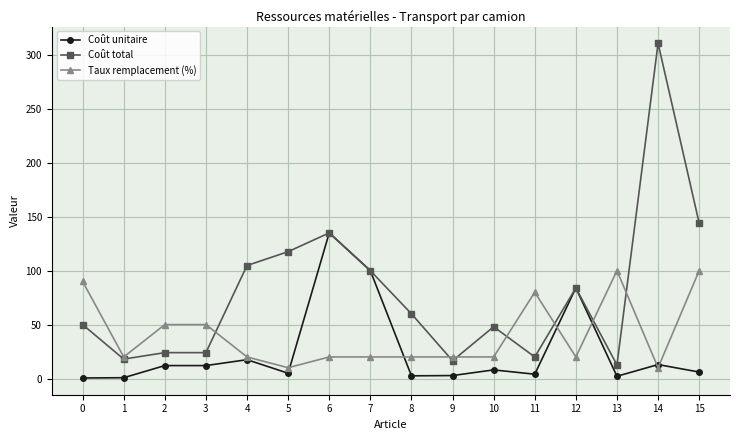

Which series changed the most between 6 and 8?

Coût unitaire